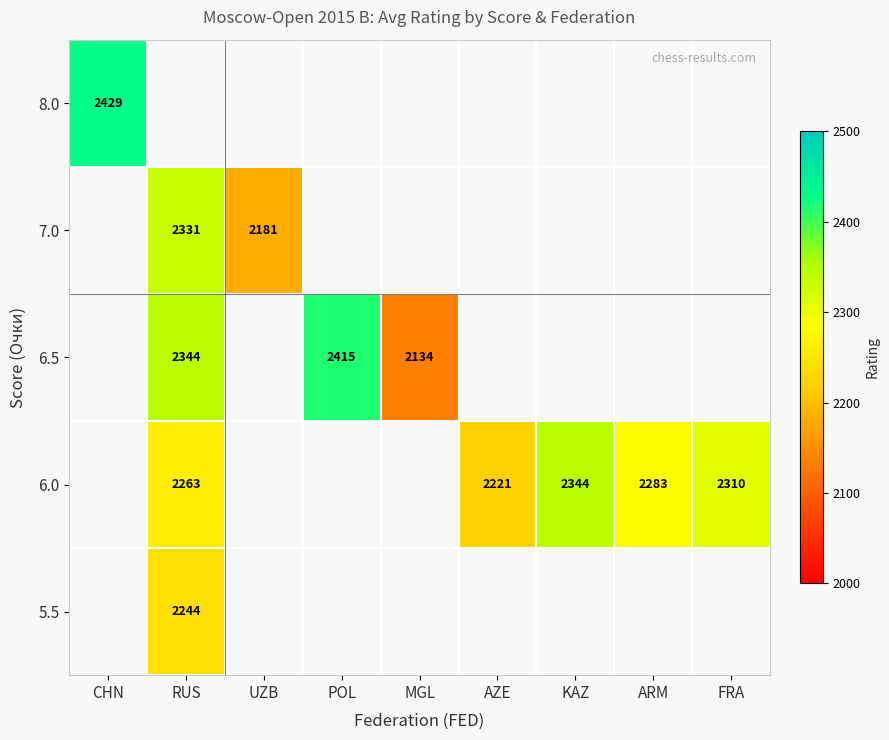

True or false: 6.0 has a value of 2263 at RUS.

True